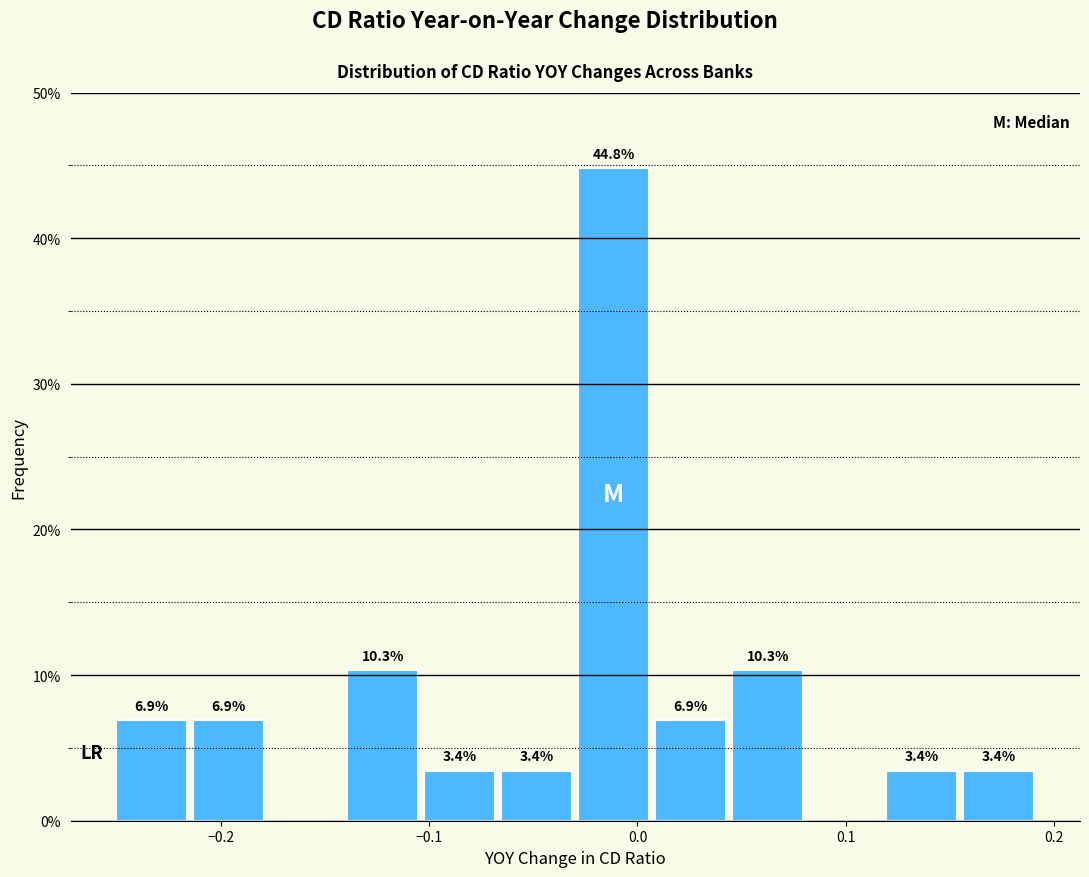

Around what value on the x-axis is the tallest bar? Give the approximate position of its centre, as read against the axis.

-0.01